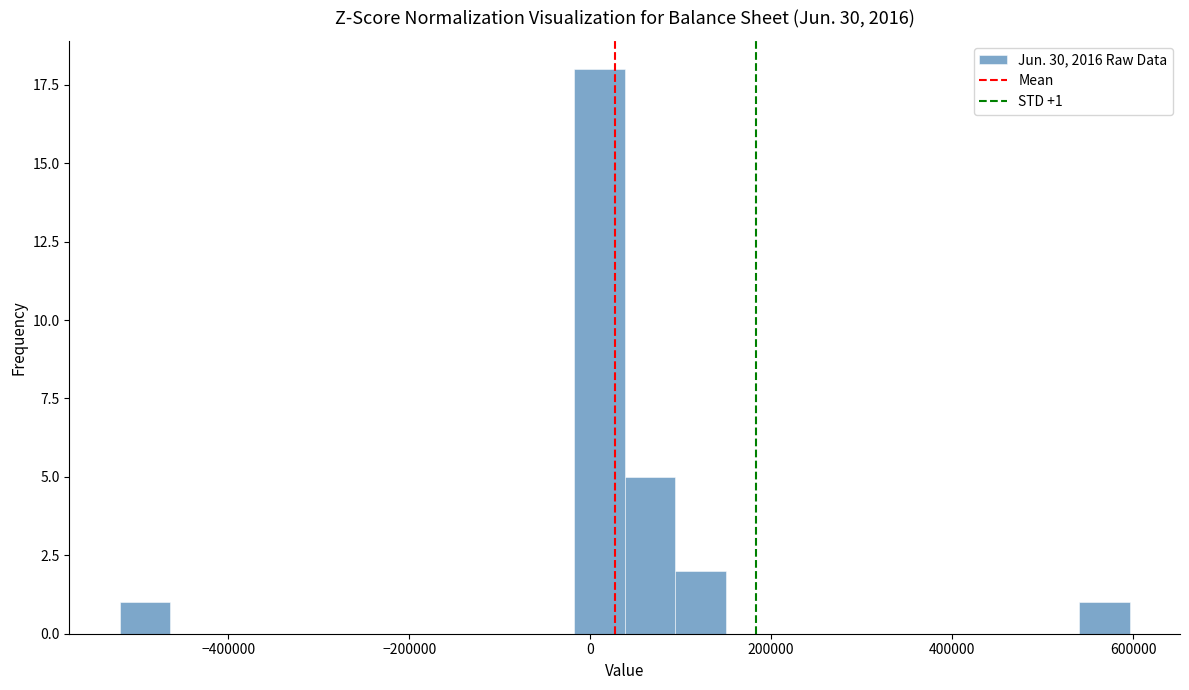

Read against the x-axis, roughly where is the centre of the tallest bar?

20000